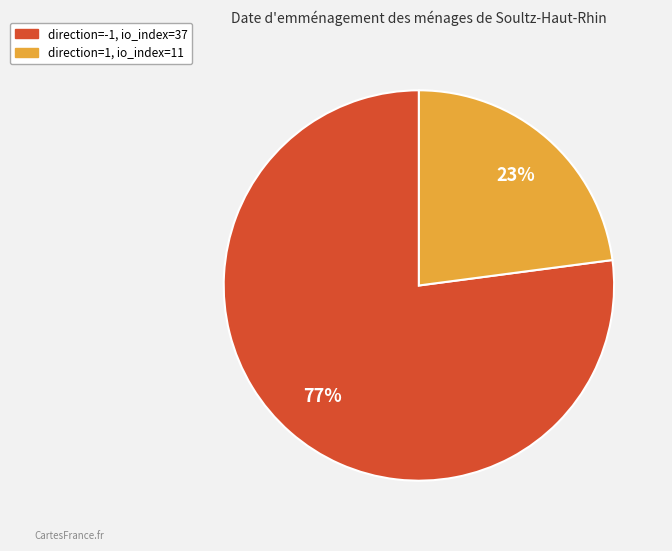

True or false: direction=-1, io_index=37 accounts for 77% of the total.

True